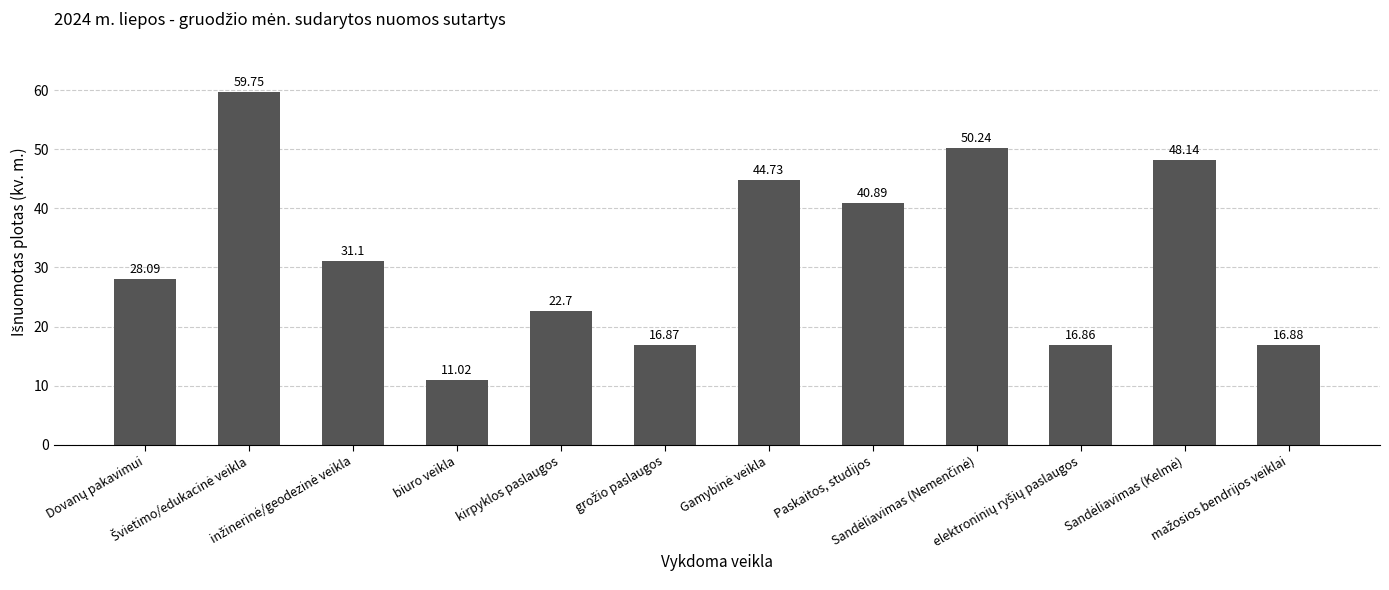

What is the difference between the maximum and minimum values?

48.7